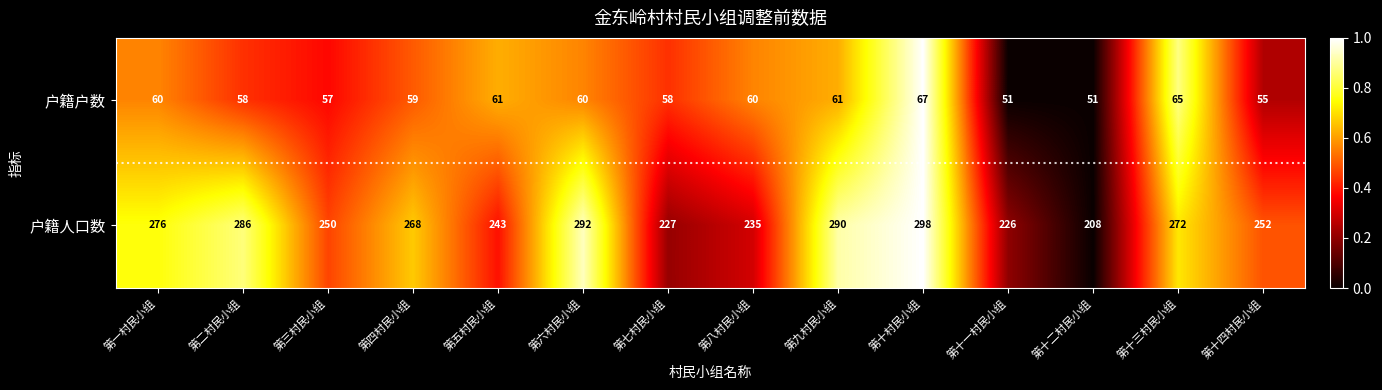

Rank the series by their average value, from highest to lowest.

户籍人口数, 户籍户数